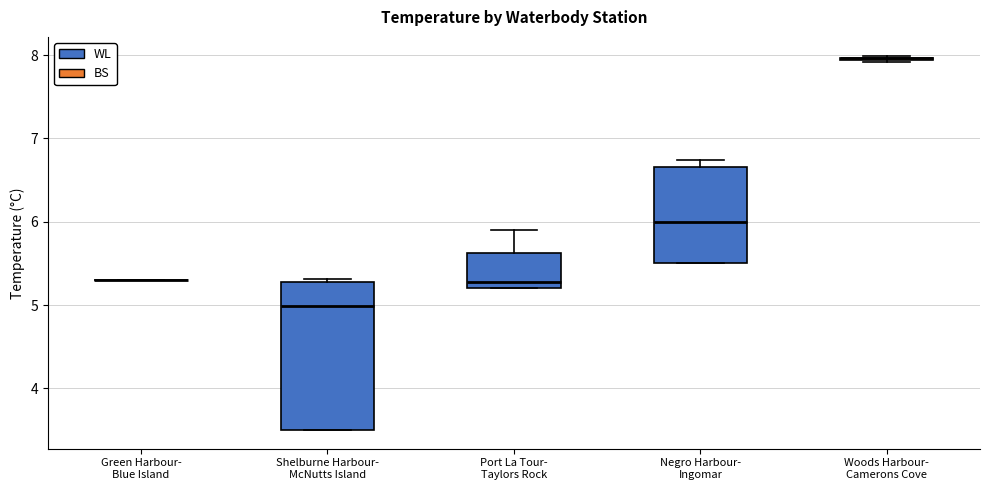

Reading left to right, read every box against the y-axis: the position of its median line, the range the box covers, and the ends of its whiskers. The values are not printed on the chart, so give them approximately, as read against the axis.

Green Harbour- Blue Island: box collapsed to a line at 5.3, whiskers 5.3 to 5.3
Shelburne Harbour- McNutts Island: median 5.0, box 3.5 to 5.3, whiskers 3.5 to 5.3
Port La Tour- Taylors Rock: median 5.3, box 5.2 to 5.6, whiskers 5.2 to 5.9
Negro Harbour- Ingomar: median 6.0, box 5.5 to 6.7, whiskers 5.5 to 6.7 (just above the box's upper edge)
Woods Harbour- Camerons Cove: box collapsed to a line at 8.0, whiskers 7.9 to 8.0